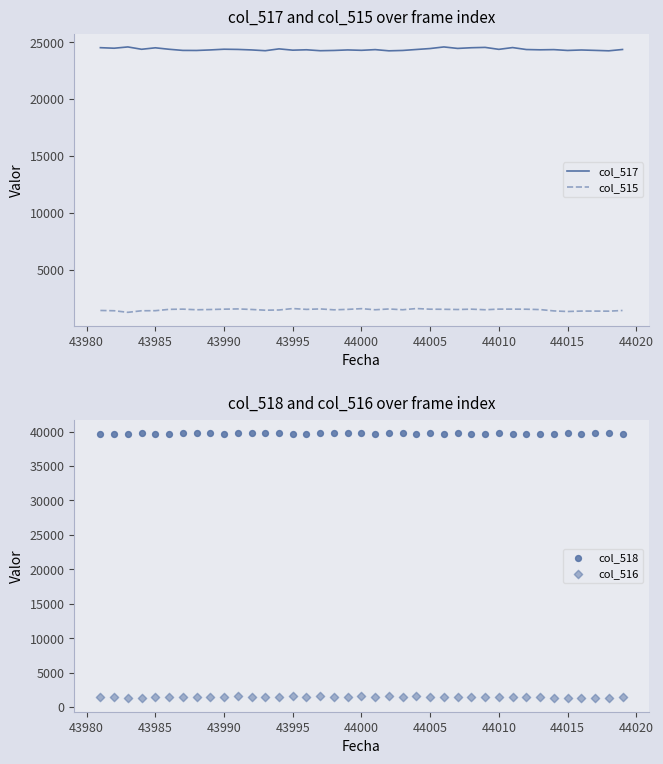

What is the highest value of the col_517 series?

24582